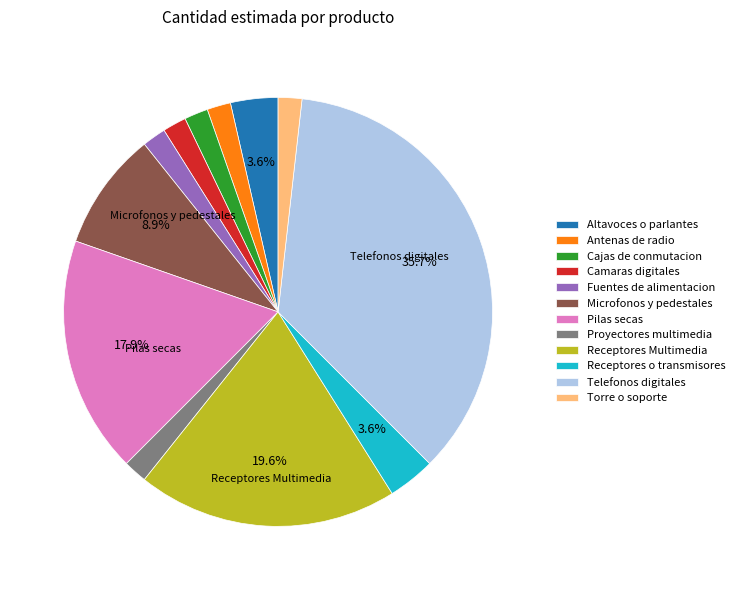

To the nearest percent, what portion does Cajas de conmutacion represent?

2%